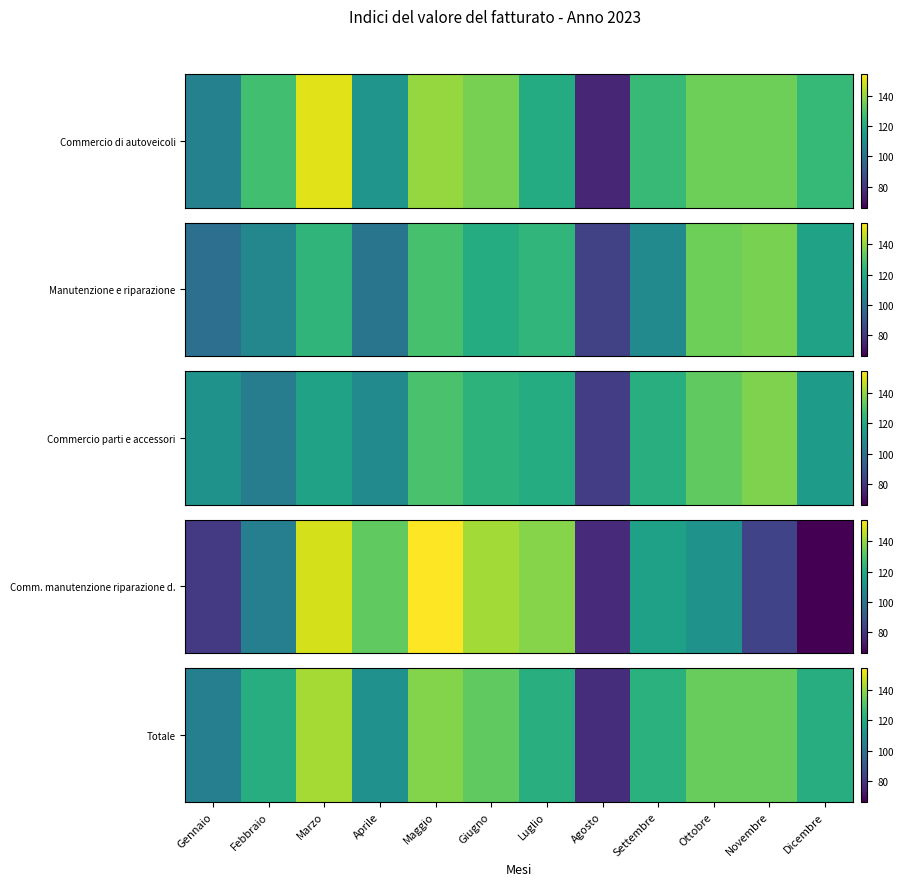

List the labels in order of value, largest first.

Marzo, Maggio, Ottobre, Novembre, Giugno, Settembre, Luglio, Febbraio, Dicembre, Aprile, Gennaio, Agosto